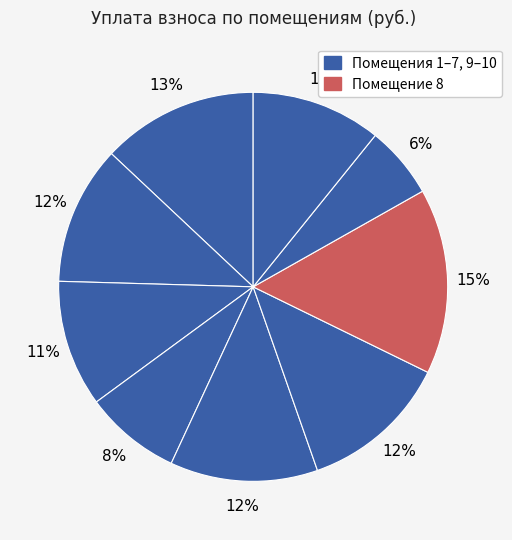

How many segments does this pie chart have?

9